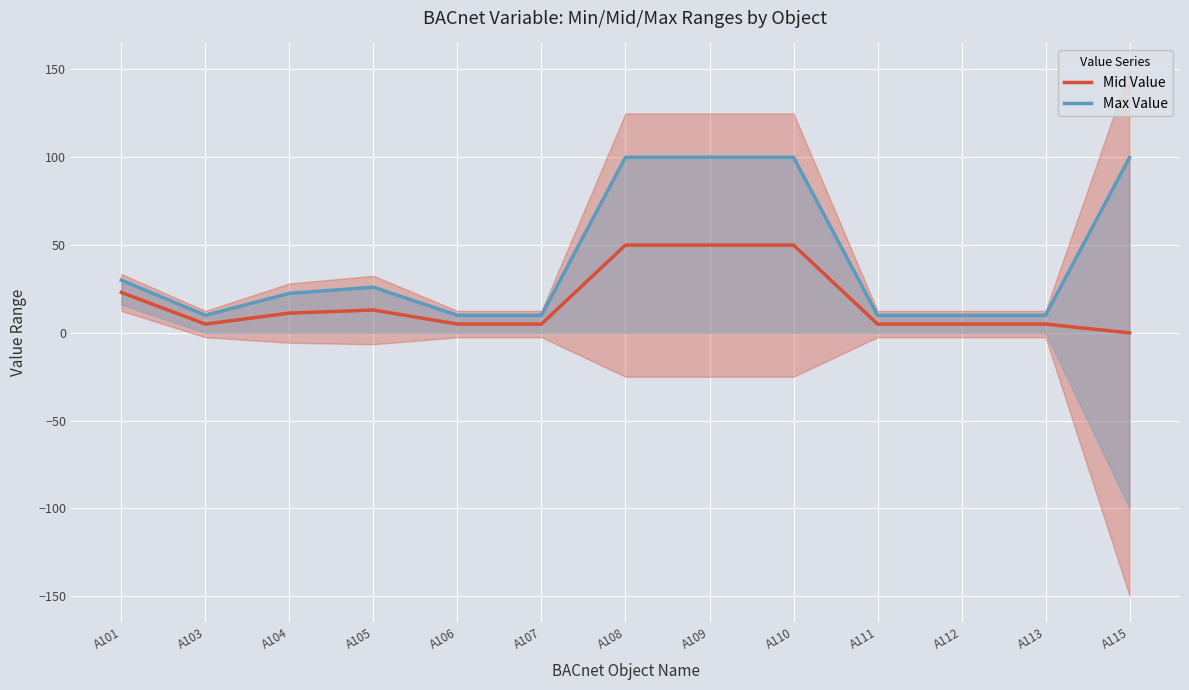

Rank the categories by Max Value value from lowest to highest.

A103, A106, A107, A111, A112, A113, A104, A105, A101, A115, A108, A109, A110